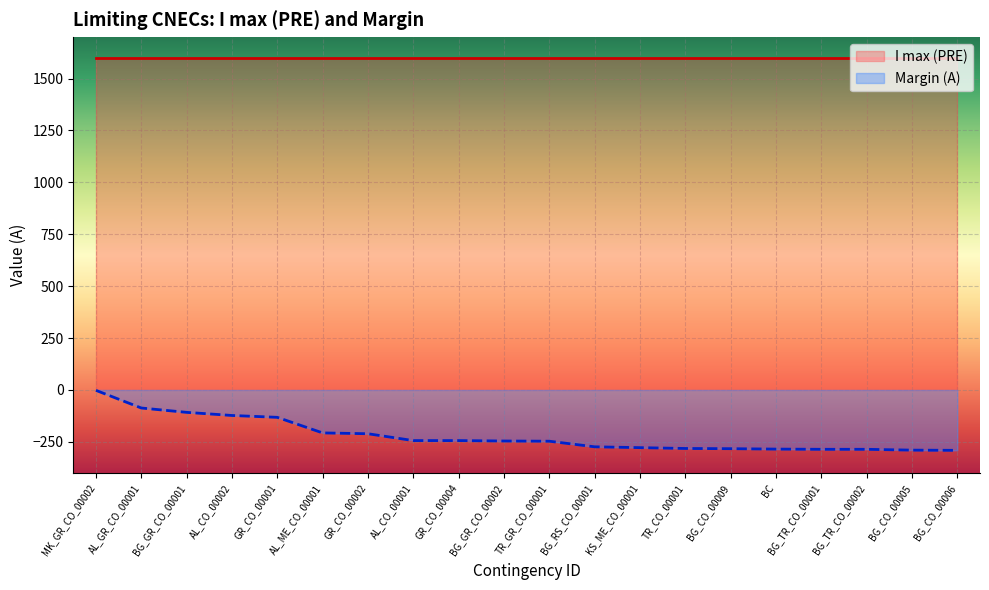

What is the smallest value displayed?

-291